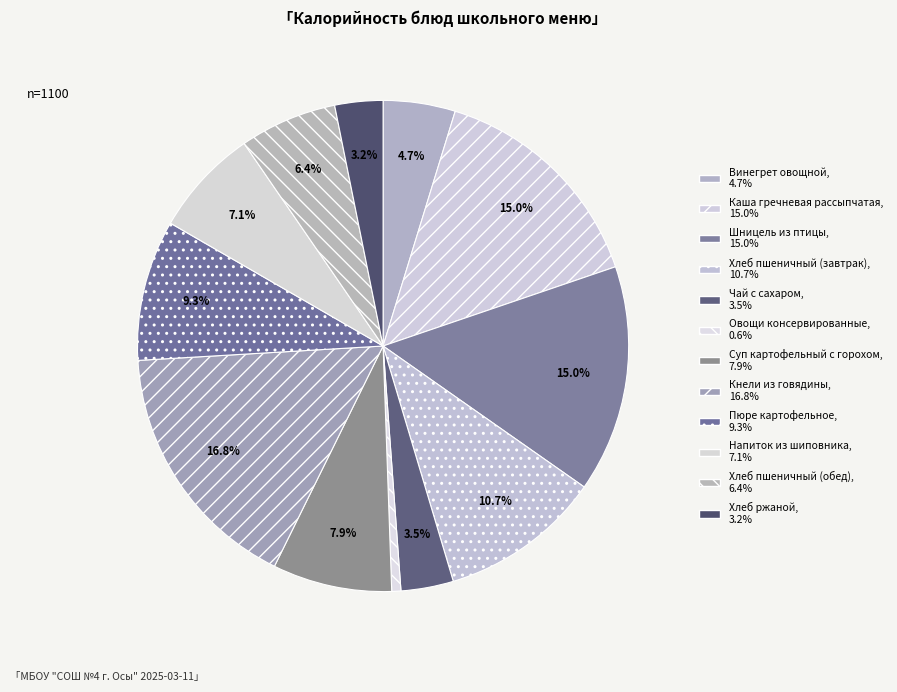

Does Хлеб ржаной account for over 50% of the chart?

No